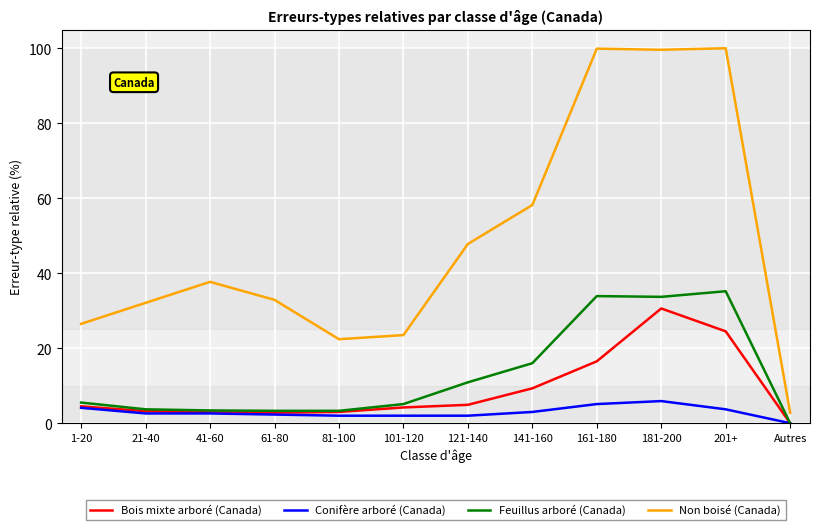

Read the Bois mixte arboré (Canada) value at 161-180.

16.5